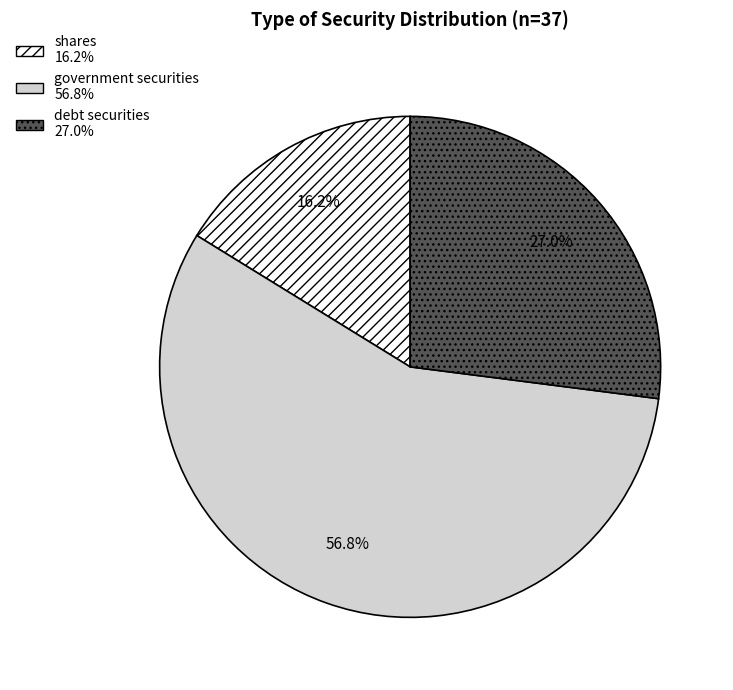

Between debt securities and shares, which is larger?

debt securities